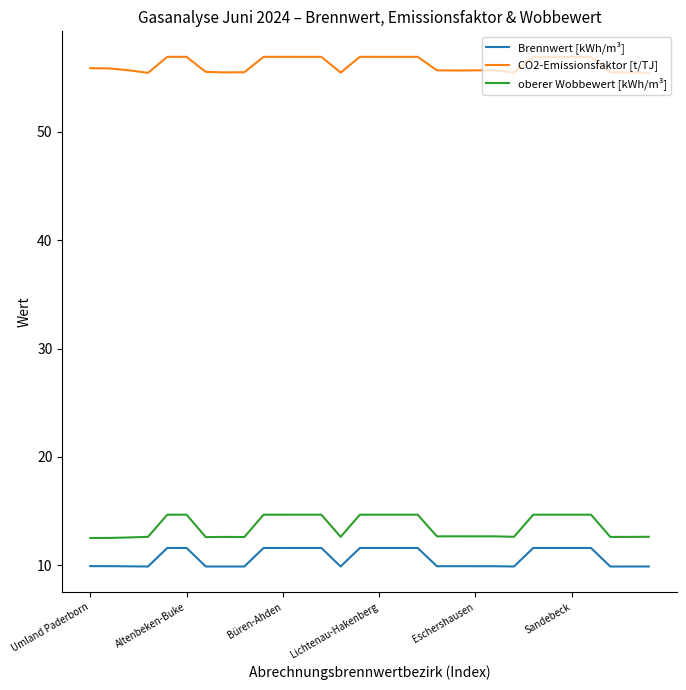

What is the difference between the maximum and minimum values in the oberer Wobbewert [kWh/m³] series?

2.2